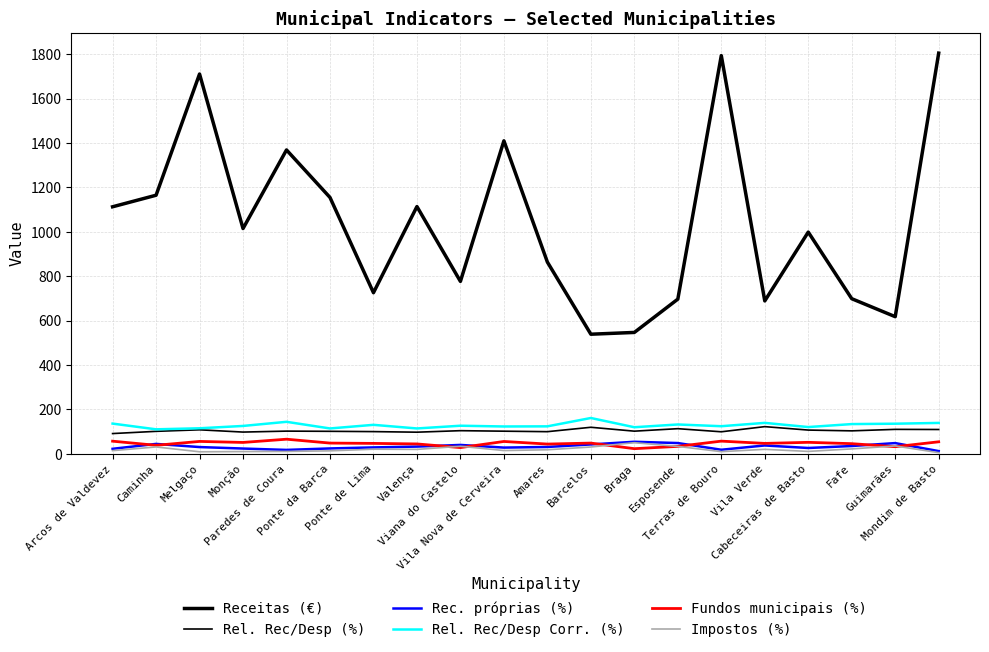

True or false: Rel. Rec/Desp (%) and Fundos municipais (%) cross at least once.

False